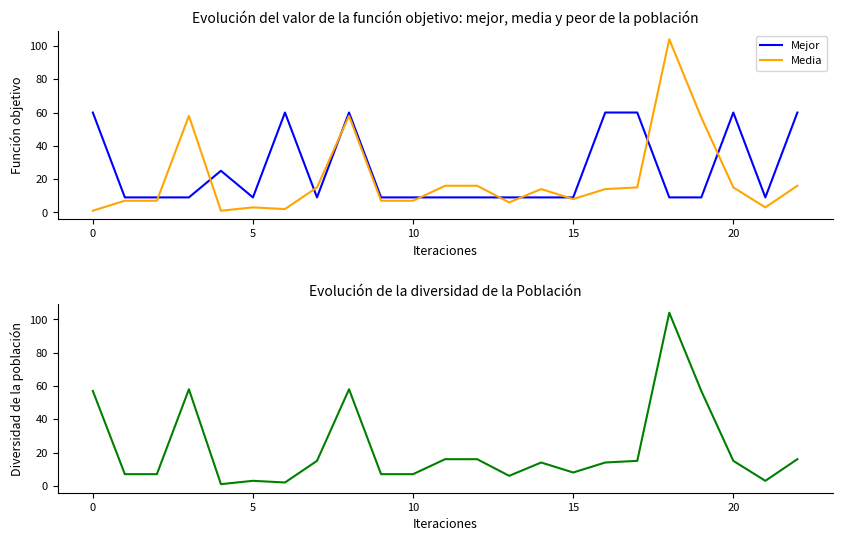

True or false: Media and Clave Municipio intersect in this chart.

False